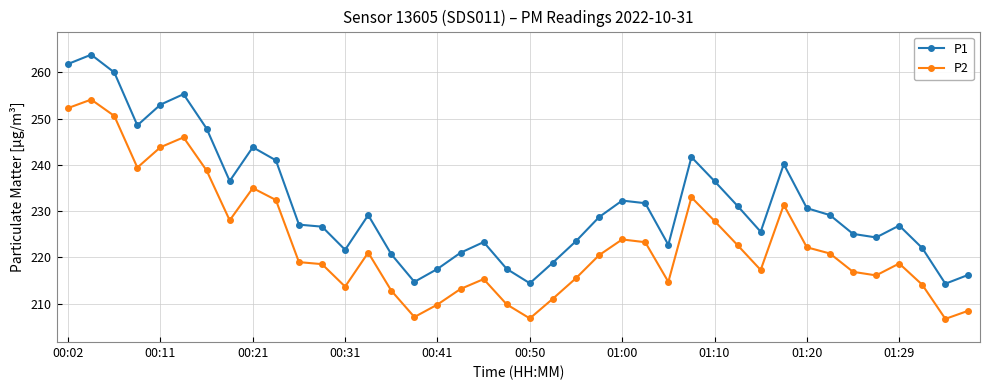

List the series in order of their overall mean, lowest first.

P2, P1